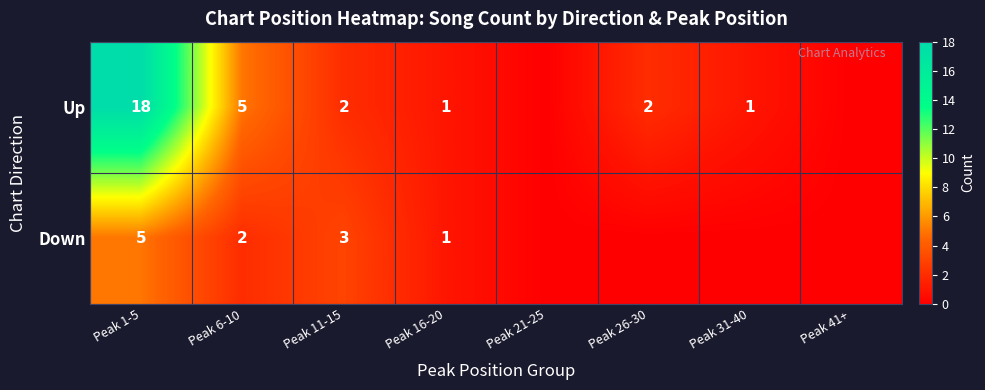

What is the spread (max minus min) of values at Peak 11-15?

1